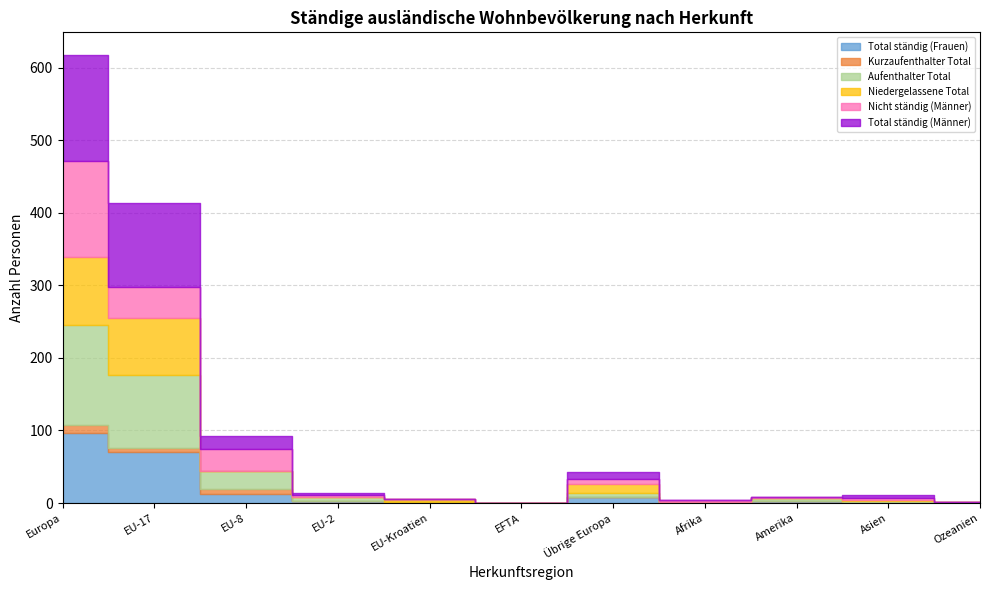

The value of Total ständig (Männer) at Europa is 147. True or false?

True